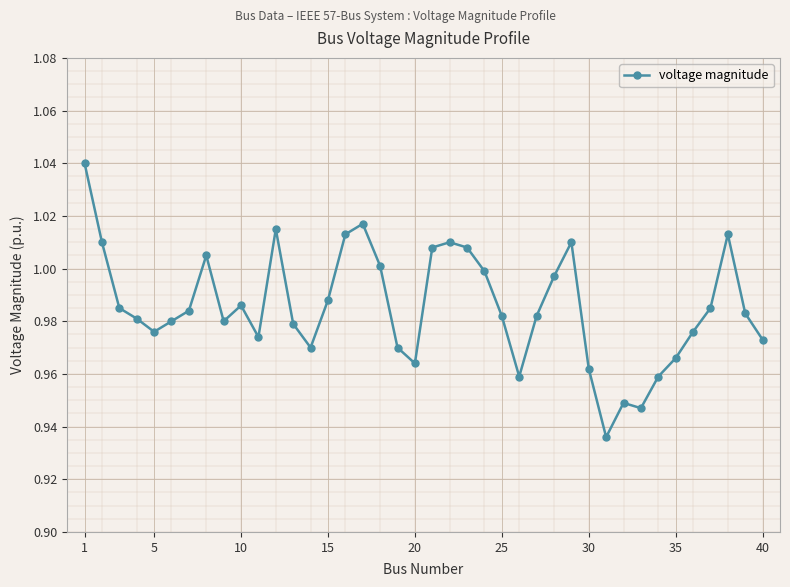

True or false: the data has more than 1 interior local peaks.

True